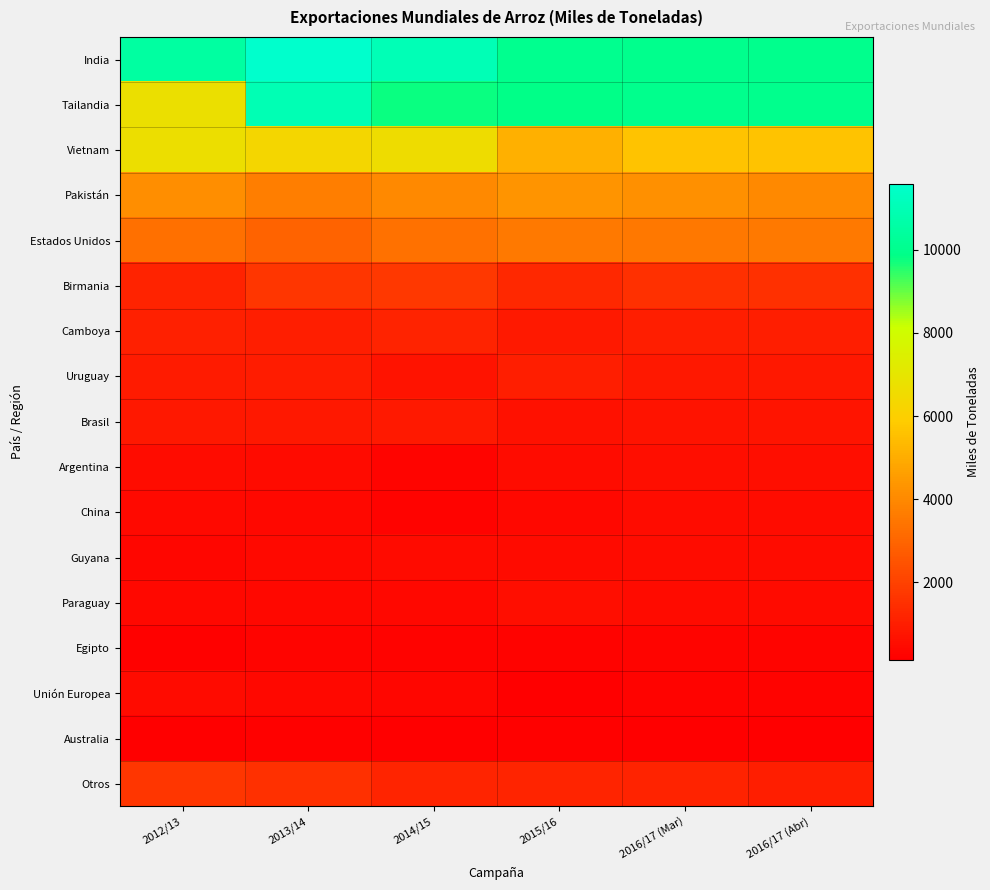

Between 2012/13 and 2016/17 (Abr), which is larger?

2012/13